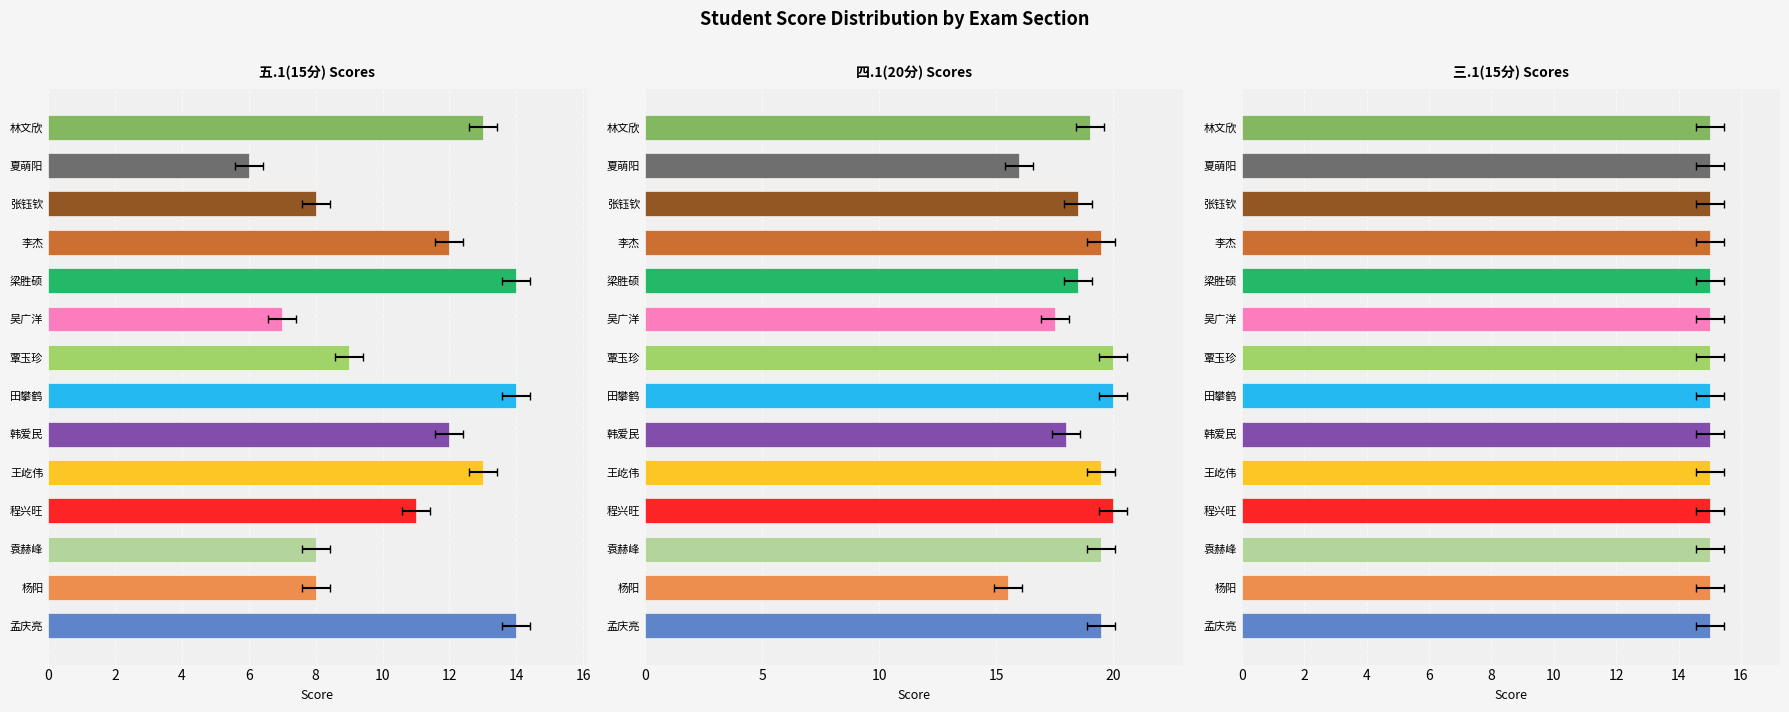

Is it true that 四.1(20分) equals 19.5 at 王屹伟?

True